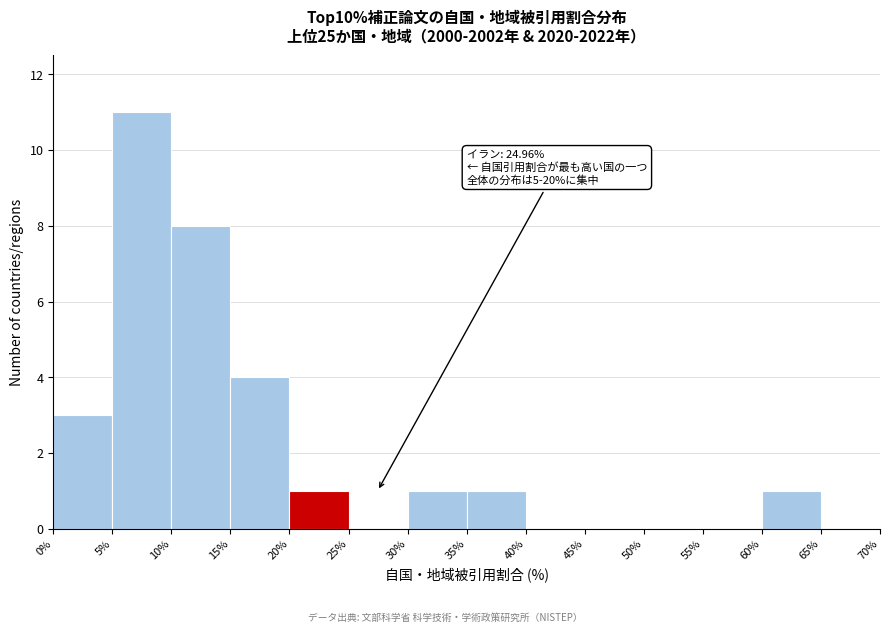

Which range on the x-axis has the tallest bar?

5% to 10%